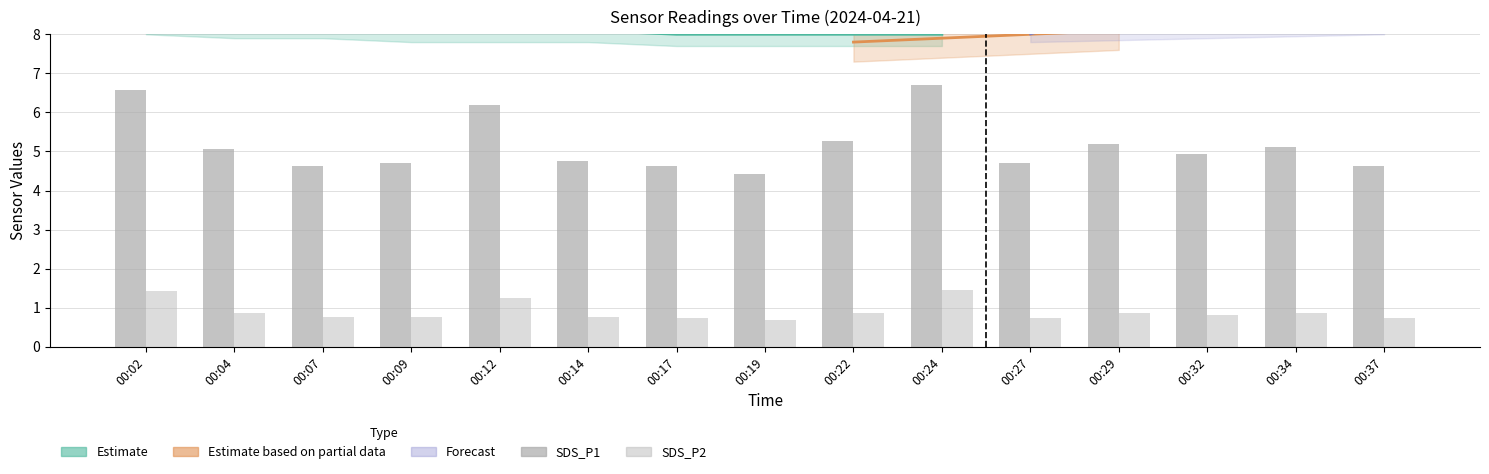

Which has a higher value, 00:27 or 00:32?

00:32